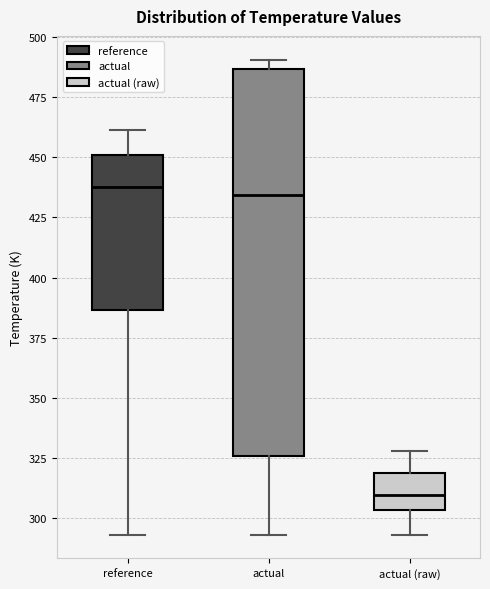

Comparing the boxes themselves (not the whiskers), which one is the tallest?

actual